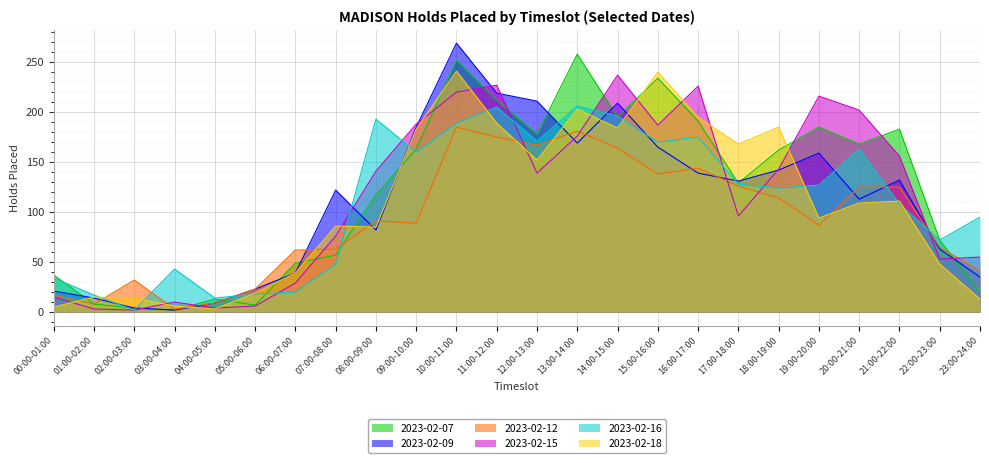

Reading left to right, extract all data points from this chart.

2023-02-07: 00:00-01:00=37	01:00-02:00=8	02:00-03:00=4	03:00-04:00=2	04:00-05:00=13	05:00-06:00=7	06:00-07:00=49	07:00-08:00=57	08:00-09:00=117	09:00-10:00=163	10:00-11:00=252	11:00-12:00=212	12:00-13:00=178	13:00-14:00=258	14:00-15:00=195	15:00-16:00=234	16:00-17:00=191	17:00-18:00=129	18:00-19:00=162	19:00-20:00=185	20:00-21:00=168	21:00-22:00=183	22:00-23:00=72	23:00-24:00=19
2023-02-09: 00:00-01:00=21	01:00-02:00=14	02:00-03:00=4	03:00-04:00=2	04:00-05:00=9	05:00-06:00=23	06:00-07:00=39	07:00-08:00=122	08:00-09:00=82	09:00-10:00=185	10:00-11:00=269	11:00-12:00=219	12:00-13:00=211	13:00-14:00=169	14:00-15:00=209	15:00-16:00=165	16:00-17:00=139	17:00-18:00=131	18:00-19:00=142	19:00-20:00=159	20:00-21:00=113	21:00-22:00=132	22:00-23:00=63	23:00-24:00=35
2023-02-12: 00:00-01:00=17	01:00-02:00=8	02:00-03:00=32	03:00-04:00=3	04:00-05:00=9	05:00-06:00=23	06:00-07:00=62	07:00-08:00=63	08:00-09:00=91	09:00-10:00=89	10:00-11:00=185	11:00-12:00=175	12:00-13:00=167	13:00-14:00=181	14:00-15:00=164	15:00-16:00=138	16:00-17:00=144	17:00-18:00=126	18:00-19:00=114	19:00-20:00=87	20:00-21:00=125	21:00-22:00=125	22:00-23:00=65	23:00-24:00=41
2023-02-15: 00:00-01:00=15	01:00-02:00=3	02:00-03:00=2	03:00-04:00=10	04:00-05:00=4	05:00-06:00=6	06:00-07:00=29	07:00-08:00=76	08:00-09:00=141	09:00-10:00=188	10:00-11:00=220	11:00-12:00=227	12:00-13:00=139	13:00-14:00=176	14:00-15:00=237	15:00-16:00=187	16:00-17:00=226	17:00-18:00=96	18:00-19:00=143	19:00-20:00=216	20:00-21:00=202	21:00-22:00=156	22:00-23:00=53	23:00-24:00=55
2023-02-16: 00:00-01:00=34	01:00-02:00=17	02:00-03:00=2	03:00-04:00=43	04:00-05:00=14	05:00-06:00=18	06:00-07:00=20	07:00-08:00=48	08:00-09:00=193	09:00-10:00=160	10:00-11:00=189	11:00-12:00=205	12:00-13:00=171	13:00-14:00=206	14:00-15:00=196	15:00-16:00=170	16:00-17:00=175	17:00-18:00=128	18:00-19:00=124	19:00-20:00=127	20:00-21:00=163	21:00-22:00=108	22:00-23:00=72	23:00-24:00=95
2023-02-18: 00:00-01:00=5	01:00-02:00=15	02:00-03:00=14	03:00-04:00=6	04:00-05:00=3	05:00-06:00=19	06:00-07:00=39	07:00-08:00=86	08:00-09:00=85	09:00-10:00=183	10:00-11:00=241	11:00-12:00=189	12:00-13:00=152	13:00-14:00=203	14:00-15:00=184	15:00-16:00=240	16:00-17:00=195	17:00-18:00=168	18:00-19:00=185	19:00-20:00=94	20:00-21:00=109	21:00-22:00=111	22:00-23:00=48	23:00-24:00=13